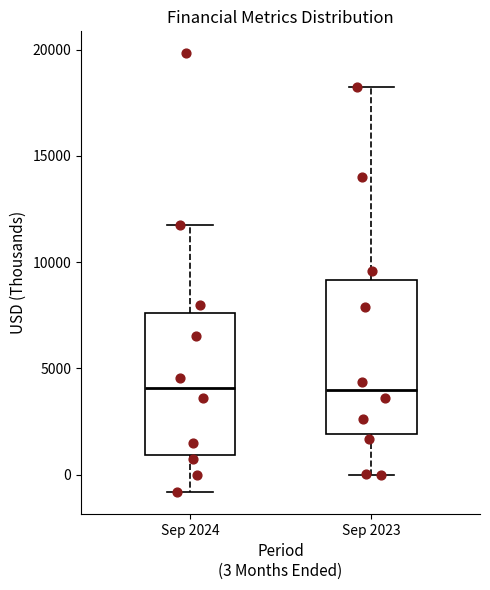

Reading left to right, transcribe this box plot: for each box, give where its median line is, the range the box spans, and where its two whiskers end, as read against the y-axis. The values are not printed on the chart, so give them approximately, as read against the axis.

Sep 2024: median 4000, box 1000 to 7500, whiskers -1000 to 11500
Sep 2023: median 4000, box 2000 to 9000, whiskers 0 to 18000